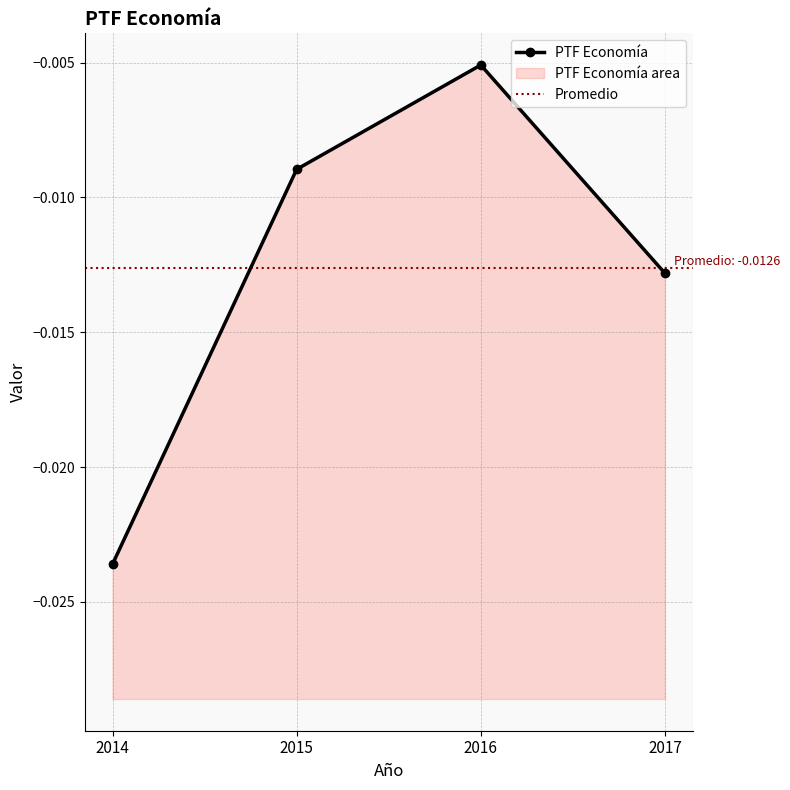

At which category does the data reach its first local peak?

2016